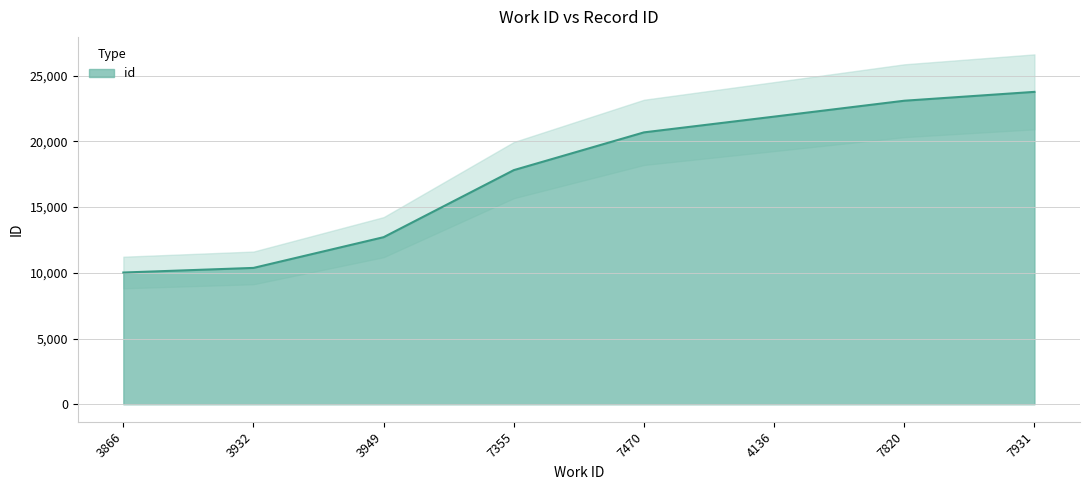

At which label does the data first exceed 20678?

7470